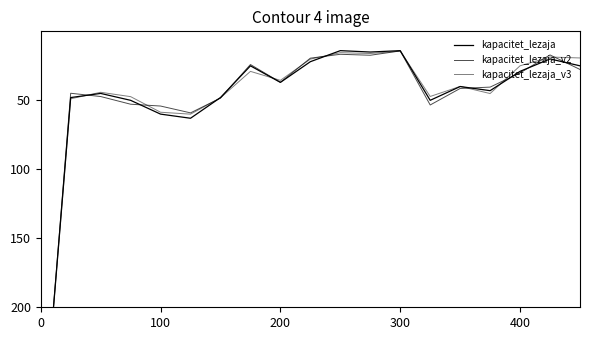

How many lines are shown in the chart?

3